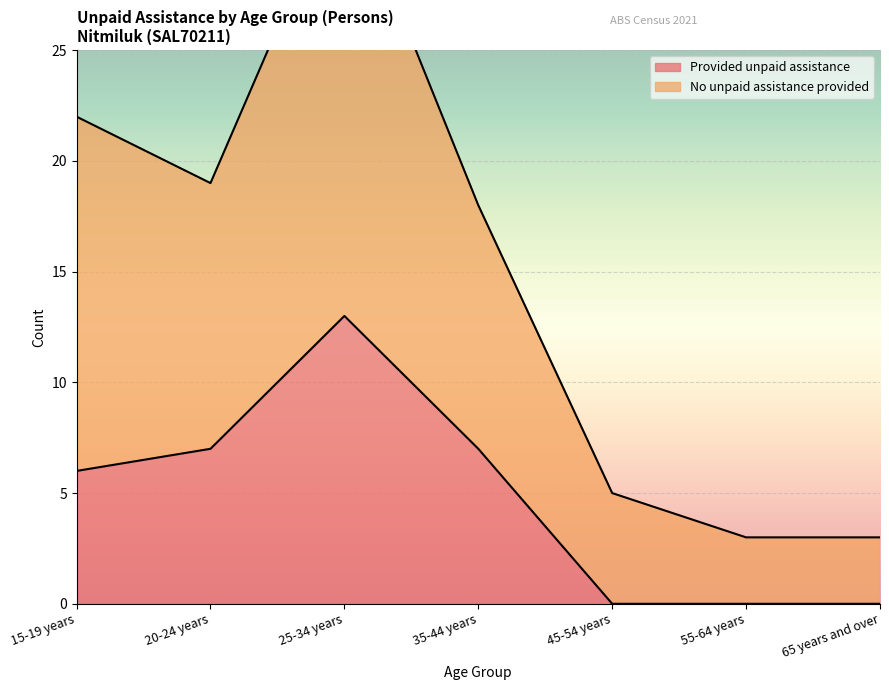

Between 20-24 years and 25-34 years, which series saw the biggest shift?

No unpaid assistance provided